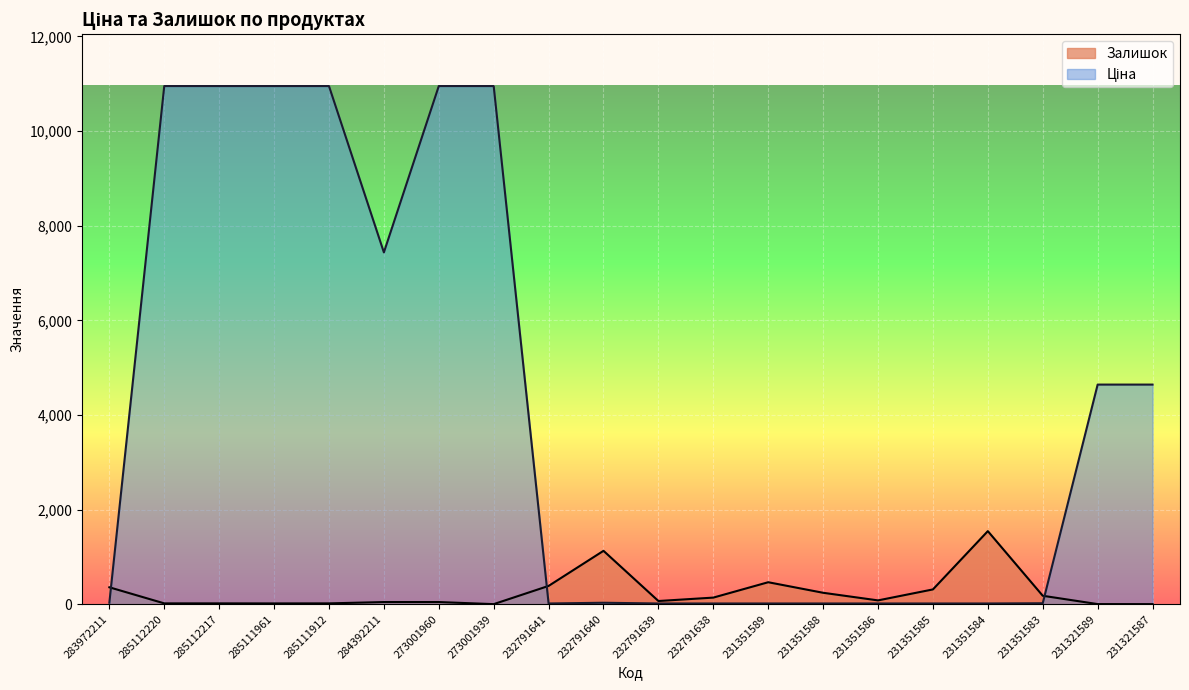

What position from the right is 285111912?

16